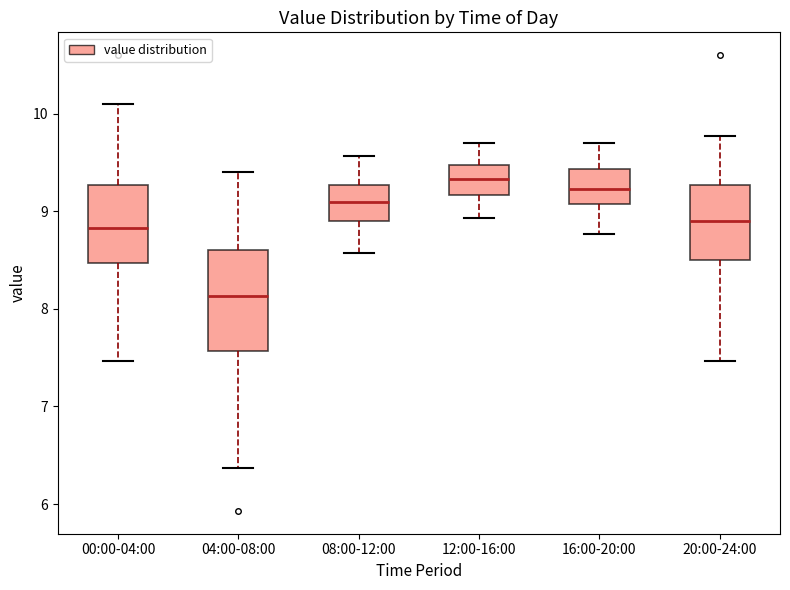

Reading left to right, read every box against the y-axis: the position of its median line, the range the box covers, and the ends of its whiskers. The values are not printed on the chart, so give them approximately, as read against the axis.

00:00-04:00: median 8.8, box 8.5 to 9.3, whiskers 7.5 to 10.1
04:00-08:00: median 8.1, box 7.6 to 8.6, whiskers 6.4 to 9.4
08:00-12:00: median 9.1, box 8.9 to 9.3, whiskers 8.6 to 9.6
12:00-16:00: median 9.3, box 9.2 to 9.5, whiskers 8.9 to 9.7
16:00-20:00: median 9.2, box 9.1 to 9.4, whiskers 8.8 to 9.7
20:00-24:00: median 8.9, box 8.5 to 9.3, whiskers 7.5 to 9.8